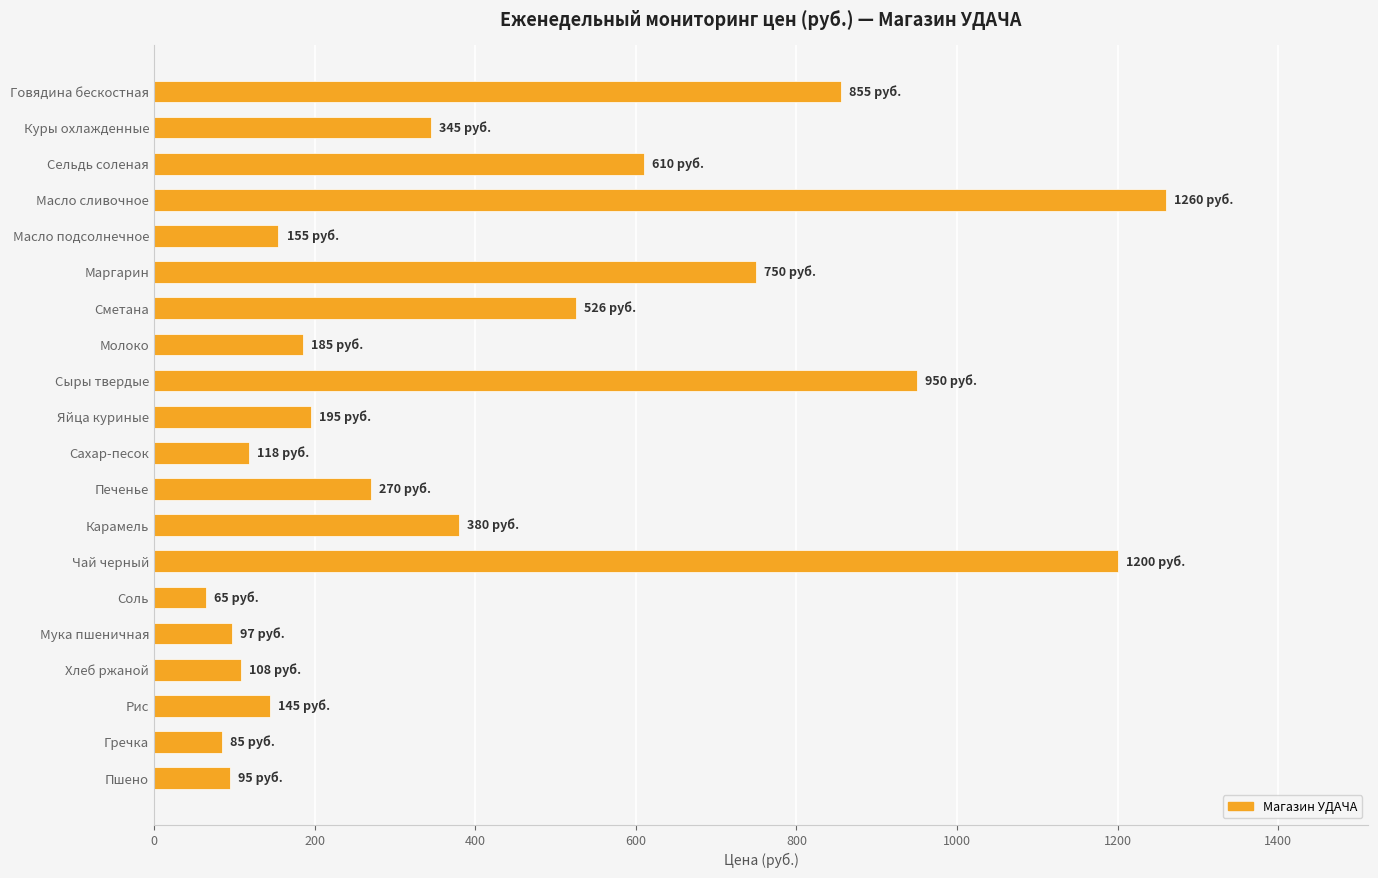

Is it true that the value at Печенье is 270?

True